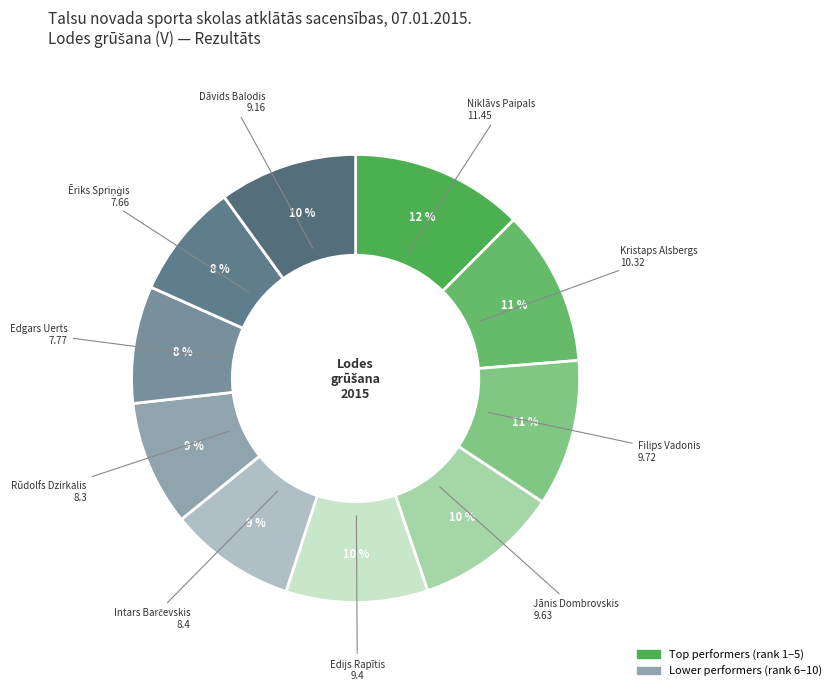

How many segments does this pie chart have?

10